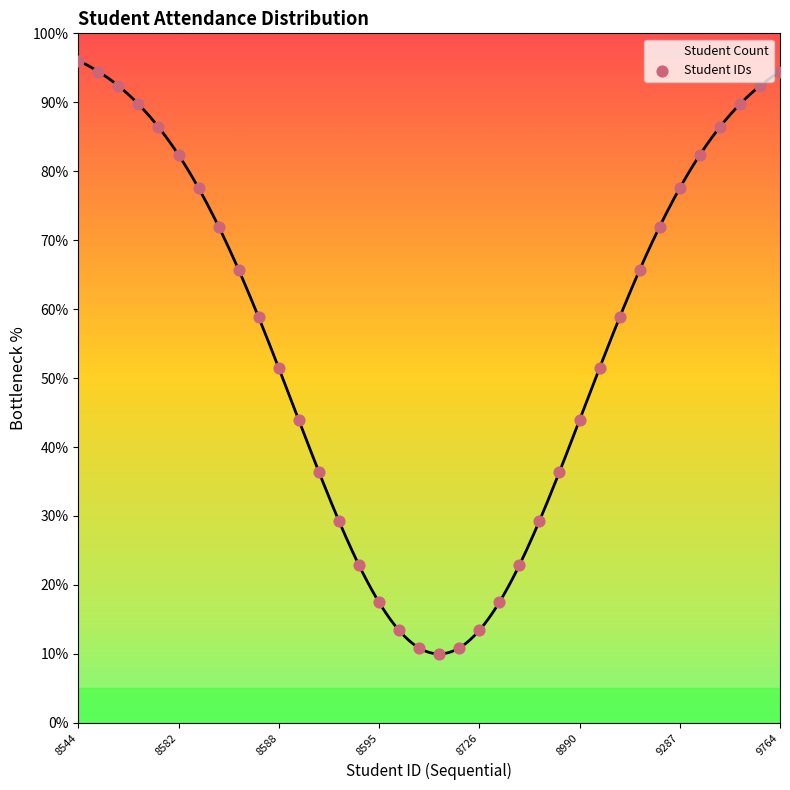

What is the change in value from 28 to 31?

+16.7